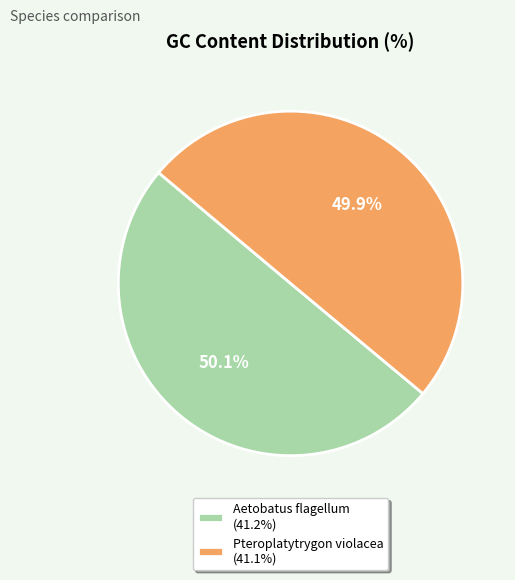

Does any single category account for the majority?

Yes